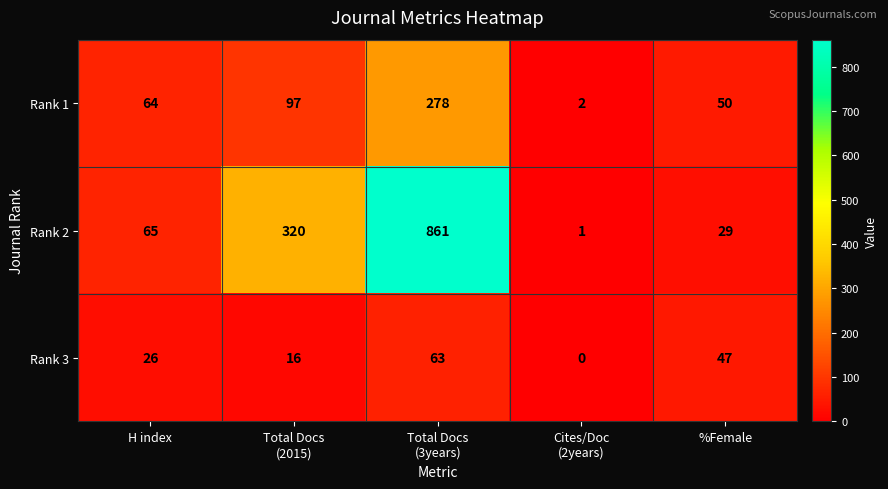

What is the greatest value displayed?

861